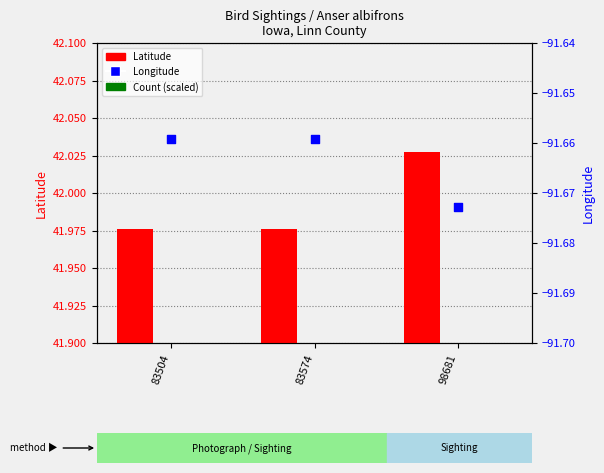

Which series contains the highest Y value?

Latitude